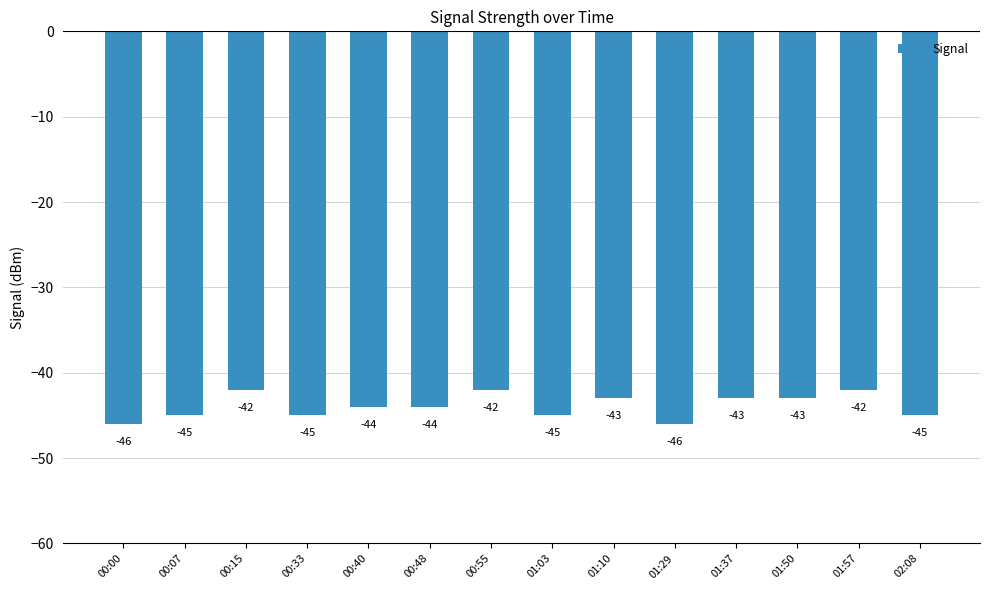

Is it true that the value at 00:33 is -45?

True